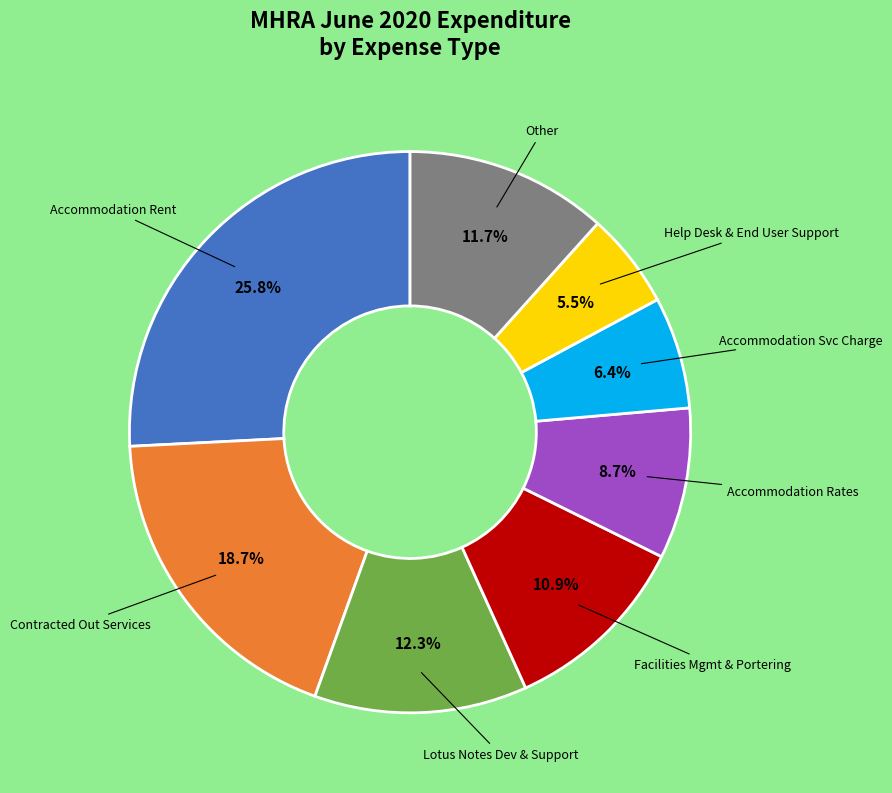

Is there any slice that represents more than half of the pie?

No